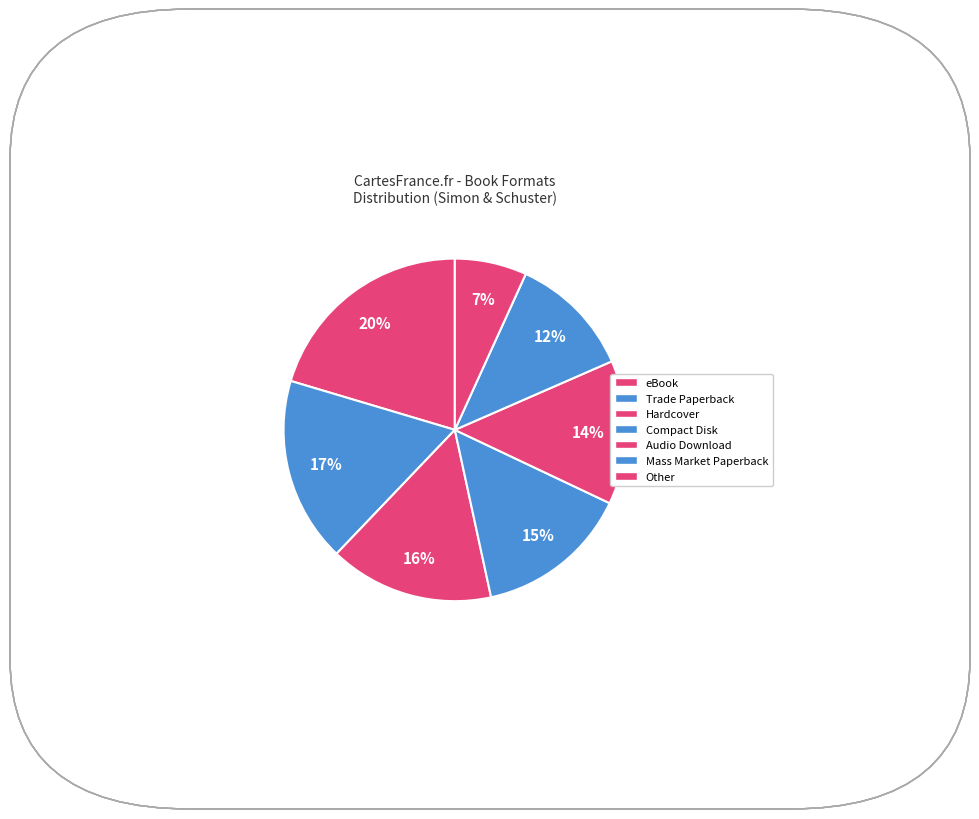

Count the number of slices in the pie.

7